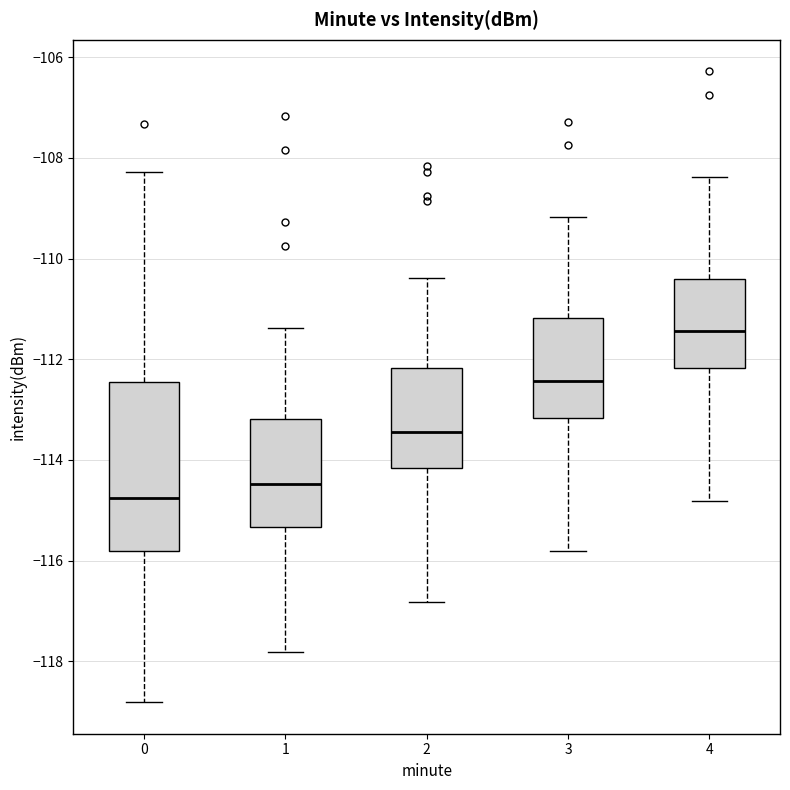

Reading left to right, read every box against the y-axis: the position of its median line, the range the box covers, and the ends of its whiskers. The values are not printed on the chart, so give them approximately, as read against the axis.

0: median -114.8, box -115.8 to -112.4, whiskers -118.8 to -108.2
1: median -114.4, box -115.4 to -113.2, whiskers -117.8 to -111.4
2: median -113.4, box -114.2 to -112.2, whiskers -116.8 to -110.4
3: median -112.4, box -113.2 to -111.2, whiskers -115.8 to -109.2
4: median -111.4, box -112.2 to -110.4, whiskers -114.8 to -108.4